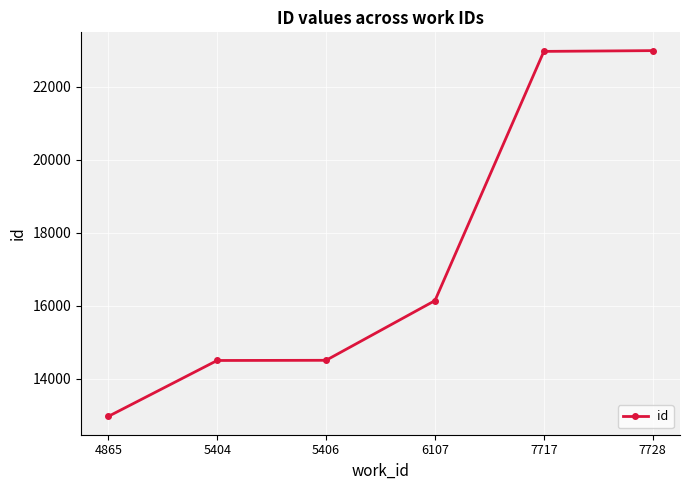

What is the difference between the maximum and second lowest values?

8495